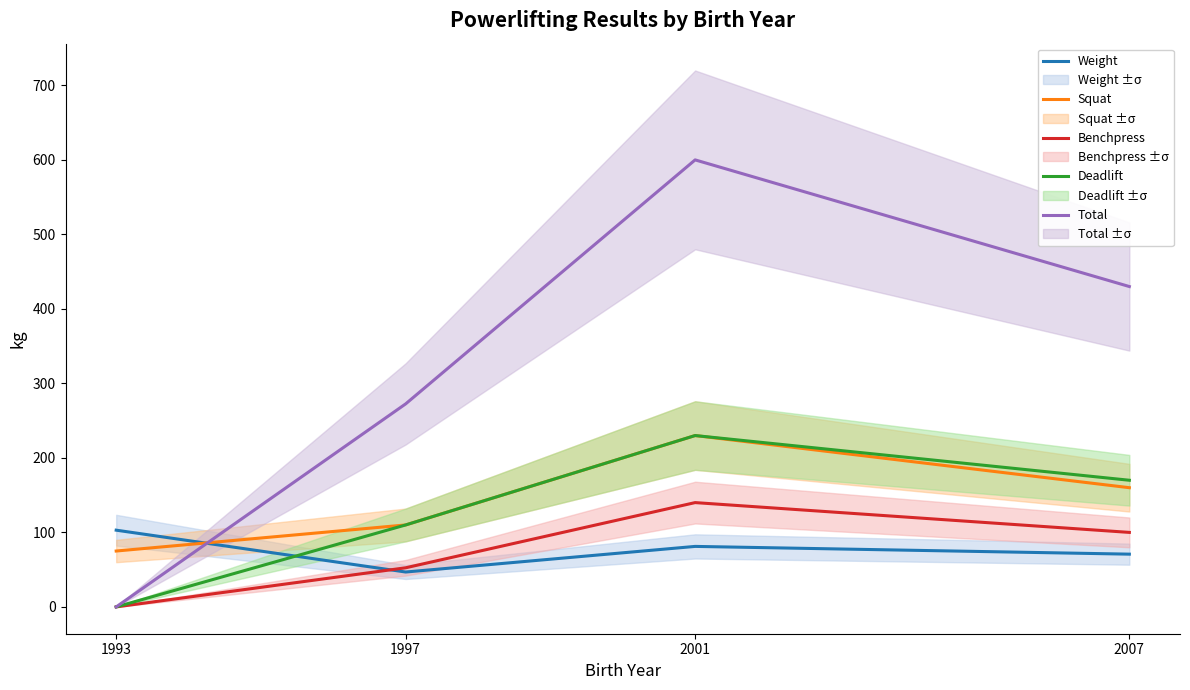

True or false: Total and Weight cross at least once.

True